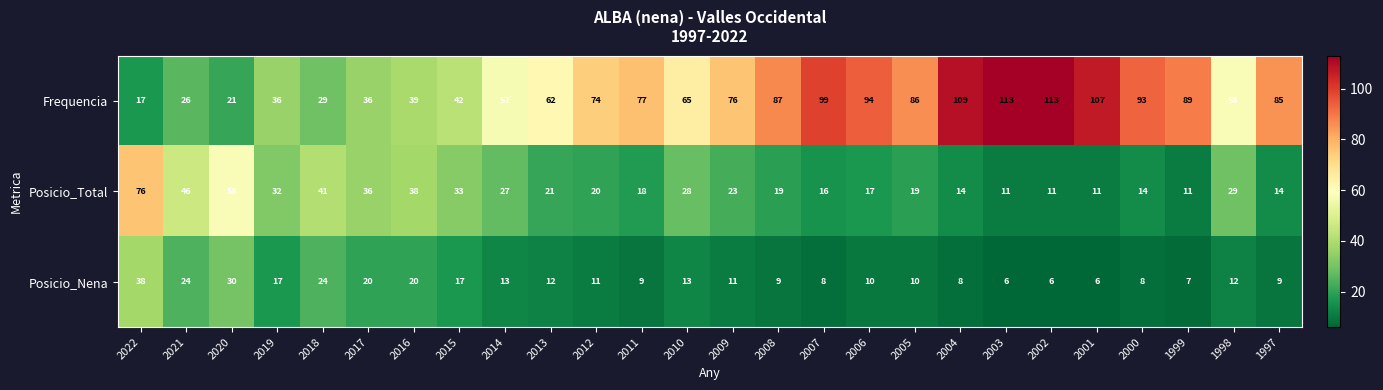

What is the average value of the Posicio_Nena series?

14